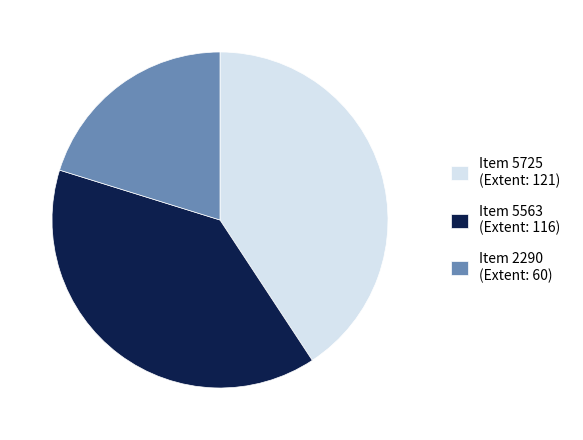

What is the smallest slice in the pie chart?

Item 2290 (Extent: 60)